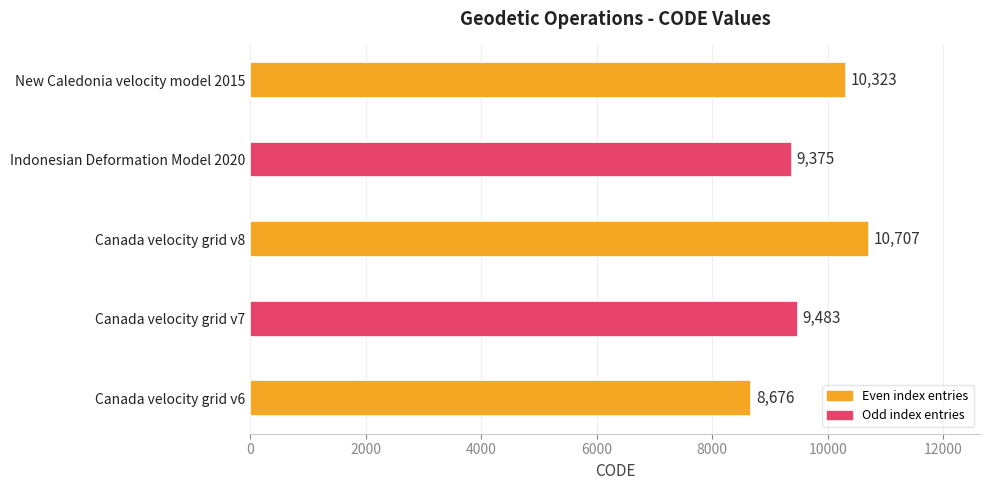

What is the change in value from Canada velocity grid v6 to Indonesian Deformation Model 2020?

+699